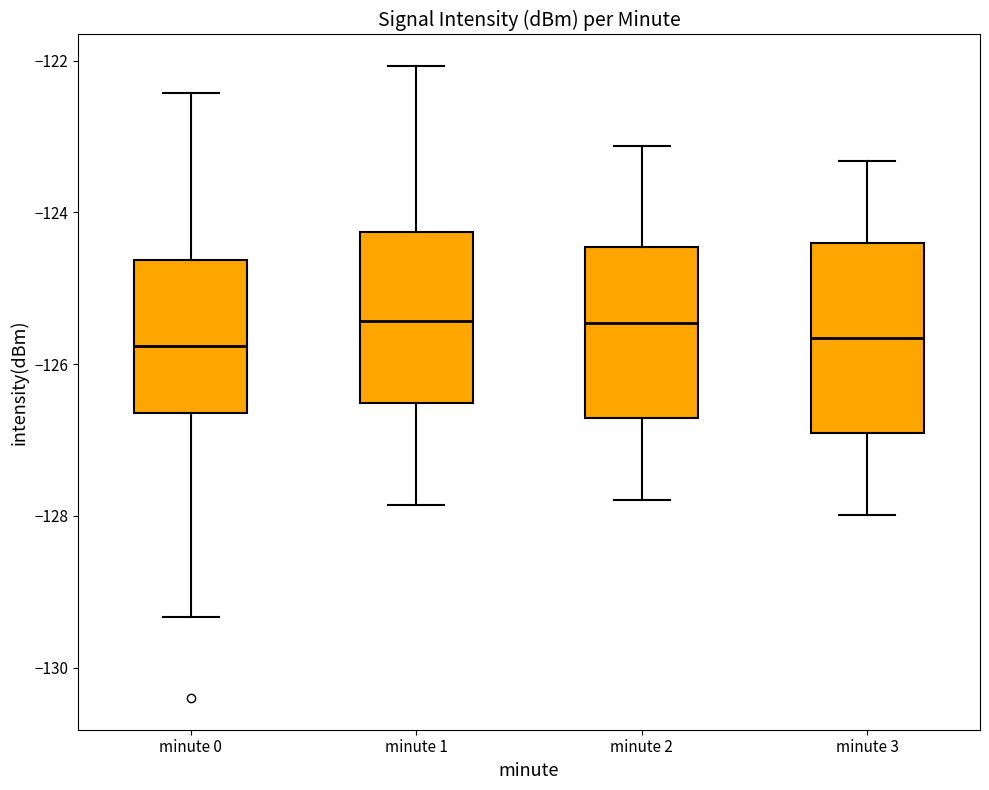

Reading left to right, transcribe this box plot: for each box, give where its median line is, the range the box spans, and where its two whiskers end, as read against the y-axis. The values are not printed on the chart, so give them approximately, as read against the axis.

minute 0: median -125.8, box -126.6 to -124.6, whiskers -129.4 to -122.4
minute 1: median -125.4, box -126.6 to -124.2, whiskers -127.8 to -122.0
minute 2: median -125.4, box -126.8 to -124.4, whiskers -127.8 to -123.2
minute 3: median -125.6, box -127.0 to -124.4, whiskers -128.0 to -123.4